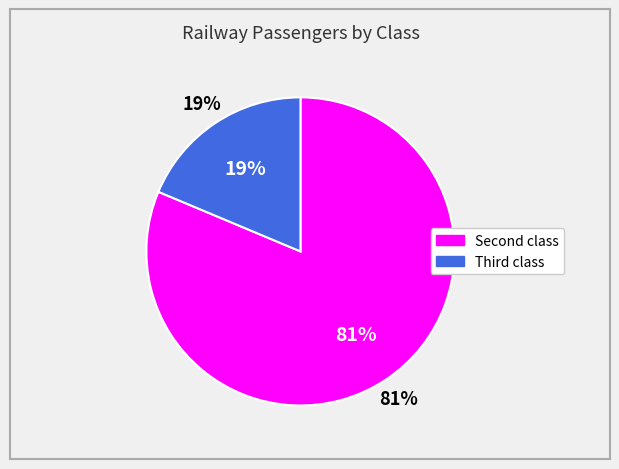

How many segments does this pie chart have?

2